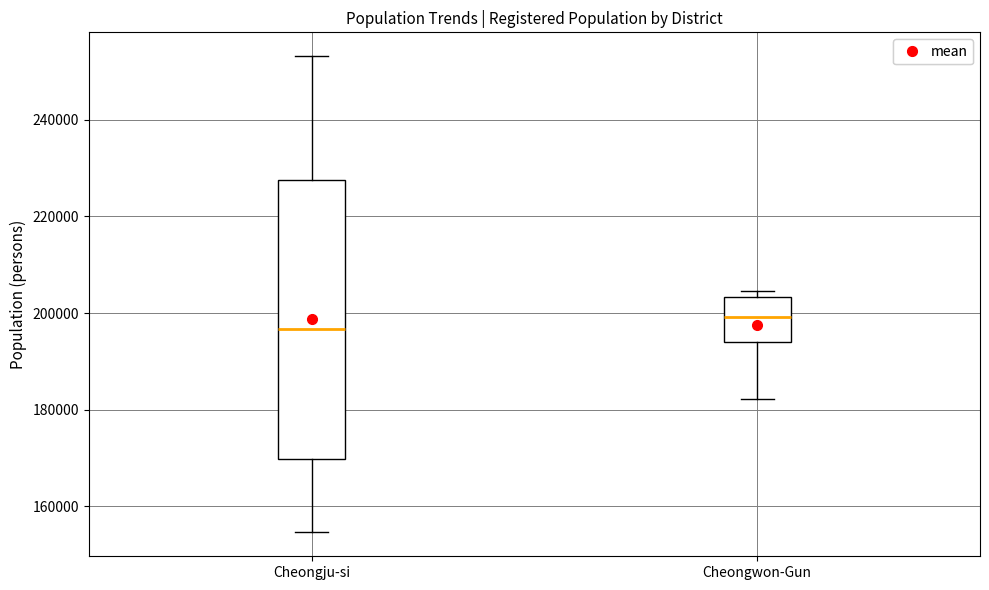

Reading left to right, read every box against the y-axis: the position of its median line, the range the box covers, and the ends of its whiskers. The values are not printed on the chart, so give them approximately, as read against the axis.

Cheongju-si: median 196000, box 170000 to 228000, whiskers 154000 to 254000
Cheongwon-Gun: median 200000, box 194000 to 204000, whiskers 182000 to 204000 (just above the box's upper edge)